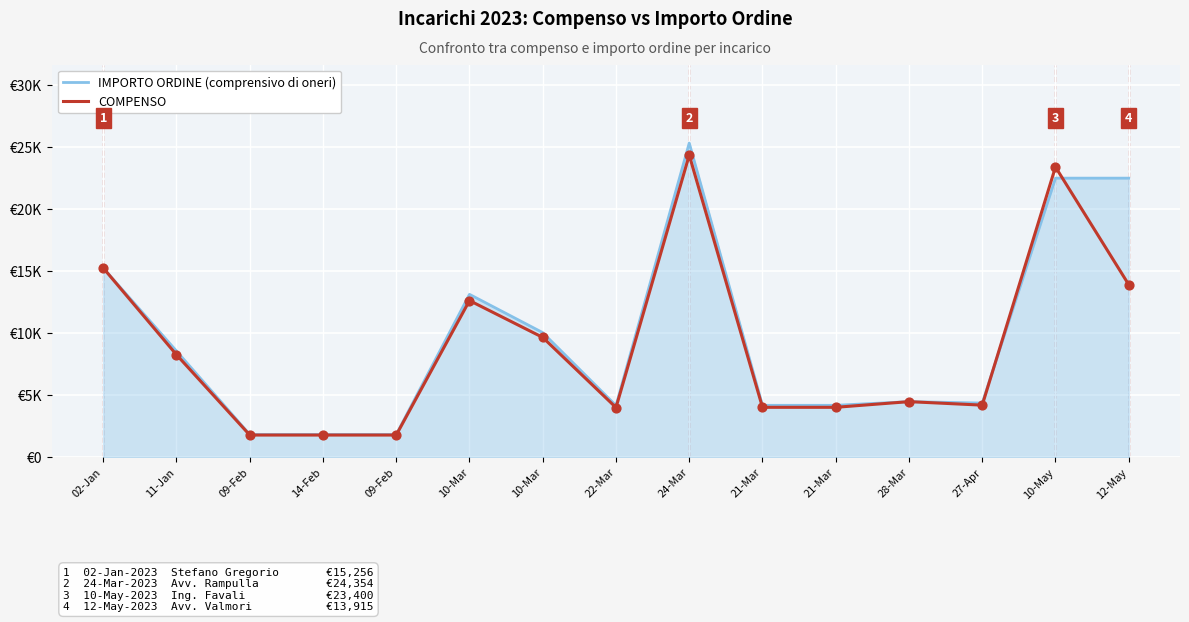

Is the value of IMPORTO ORDINE (comprensivo di oneri) at 02-Jan greater than the value of COMPENSO at 02-Jan?

No